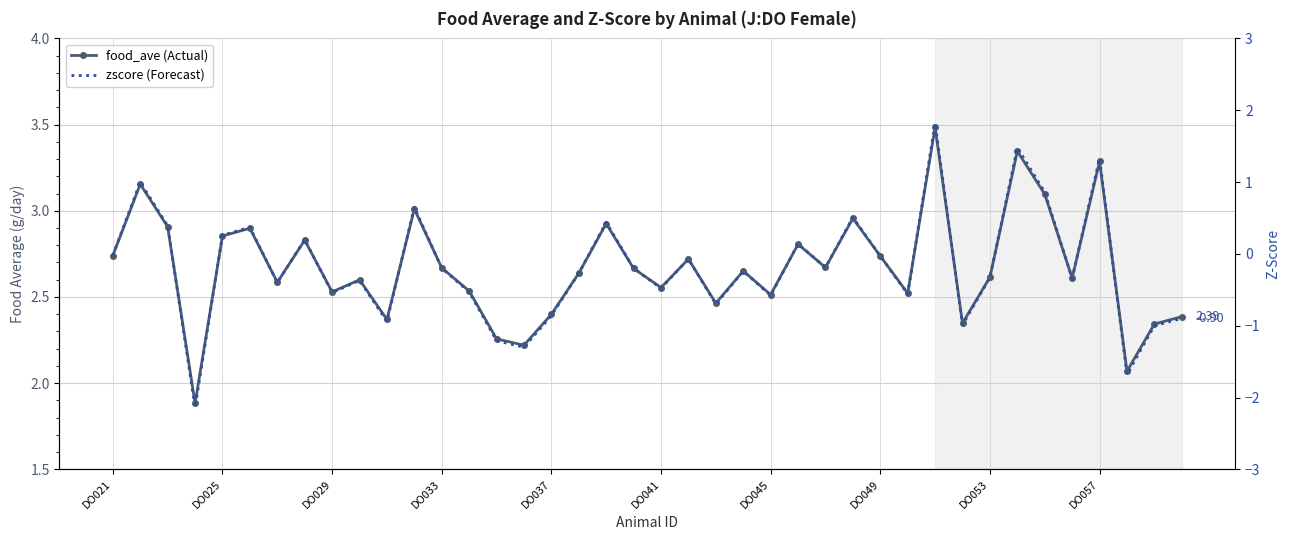

True or false: food_ave (Actual) and zscore (Forecast) cross at least once.

False